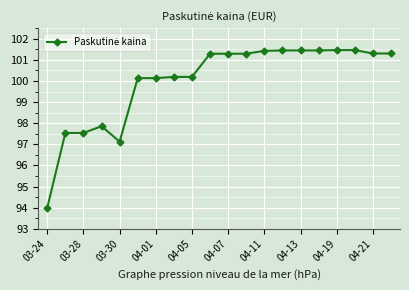

What is the difference between the maximum and minimum values?

7.5